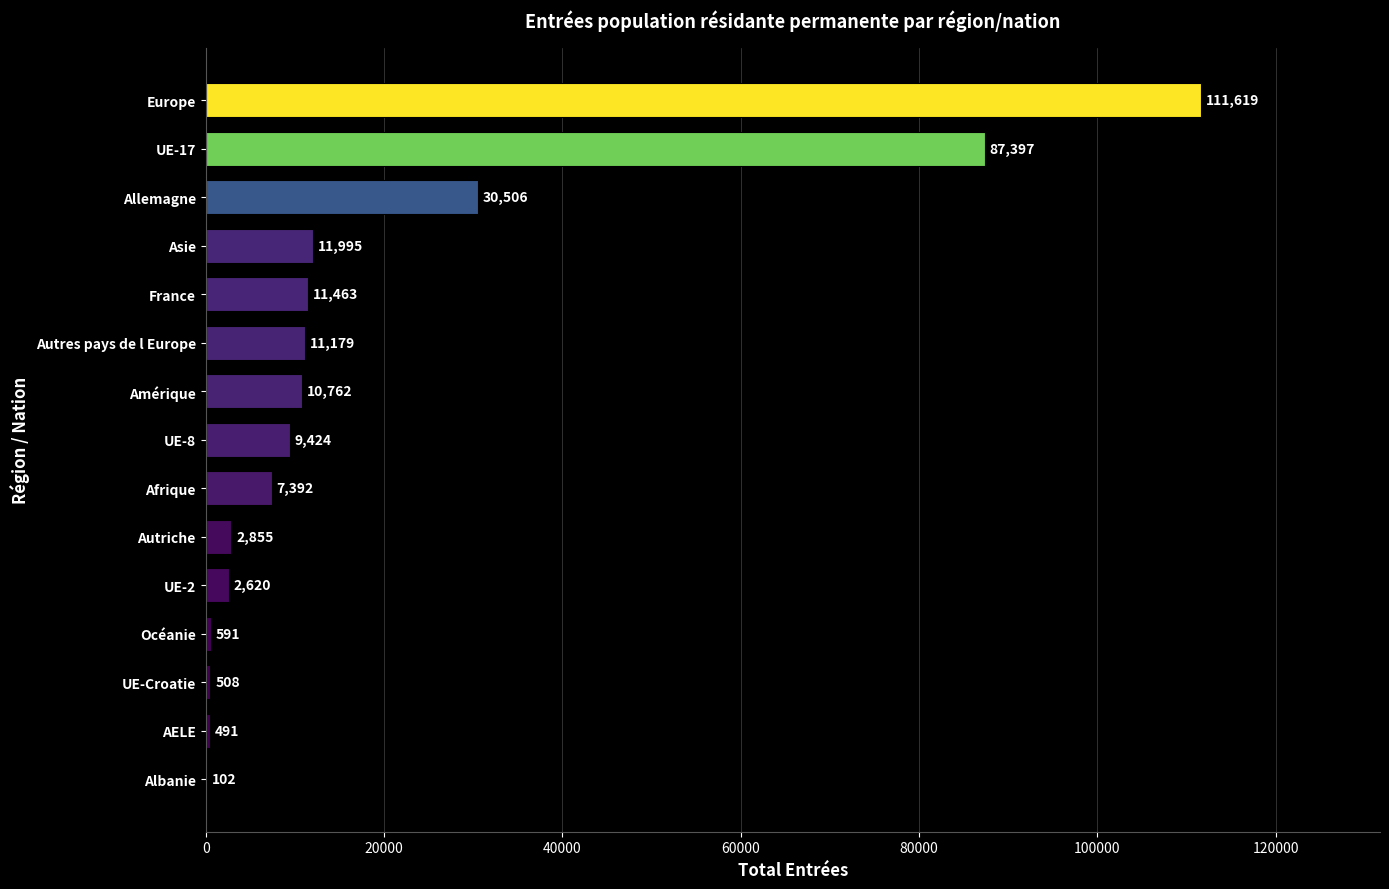

At which label is the value closest to 55860?

Allemagne